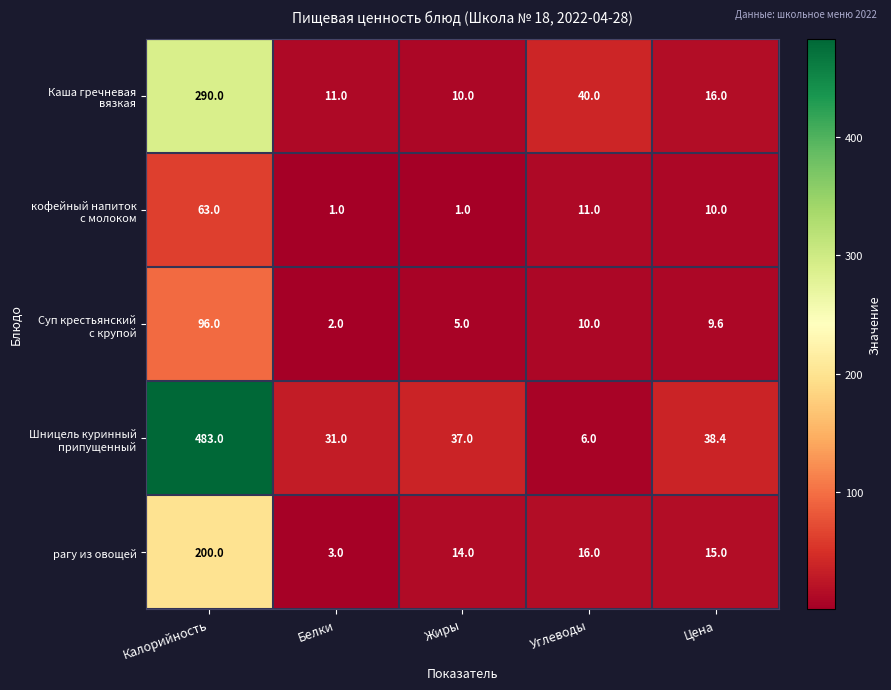

What is the spread (max minus min) of values at Калорийность?

420.0